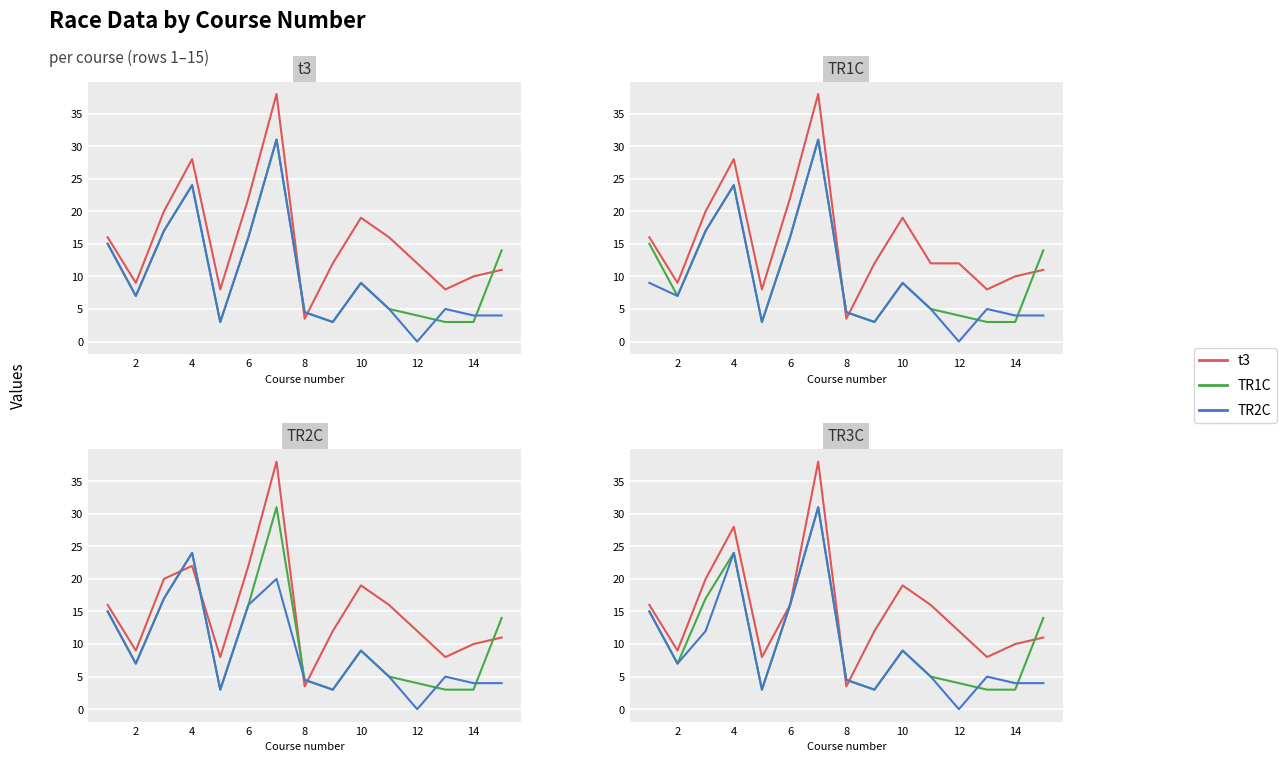

Rank the series by their maximum value, from highest to lowest.

t3, TR1C, TR2C